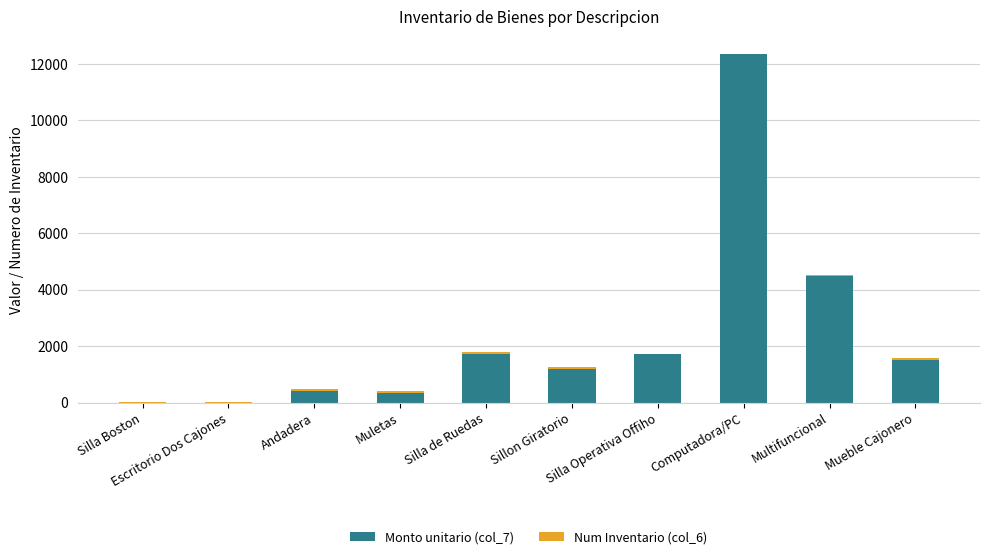

What is the label of the 3rd bar from the right?

Computadora/PC